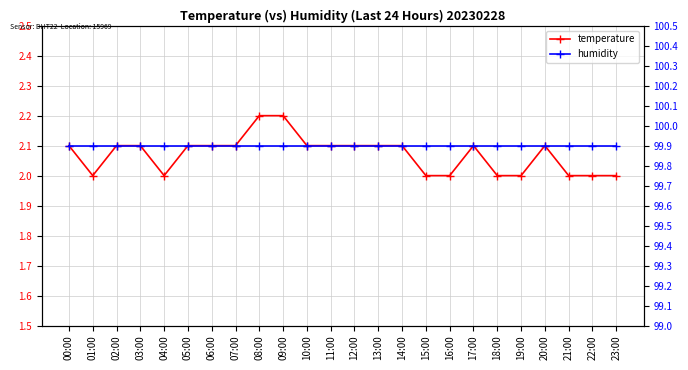

What is the sum of all temperature values?

49.7